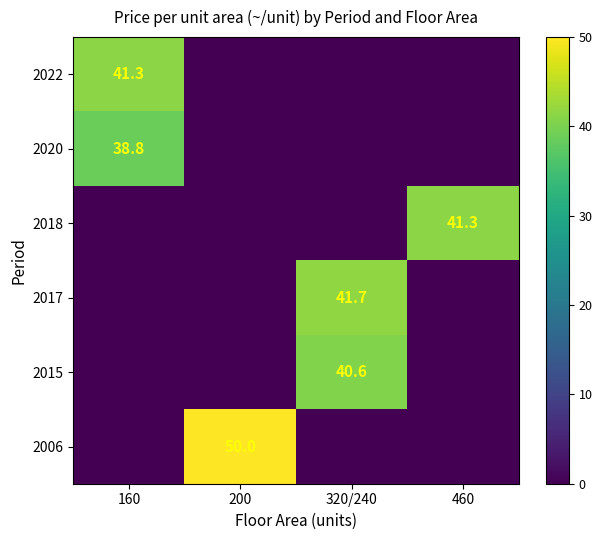

What is the total value across all series at 320/240?

82.3